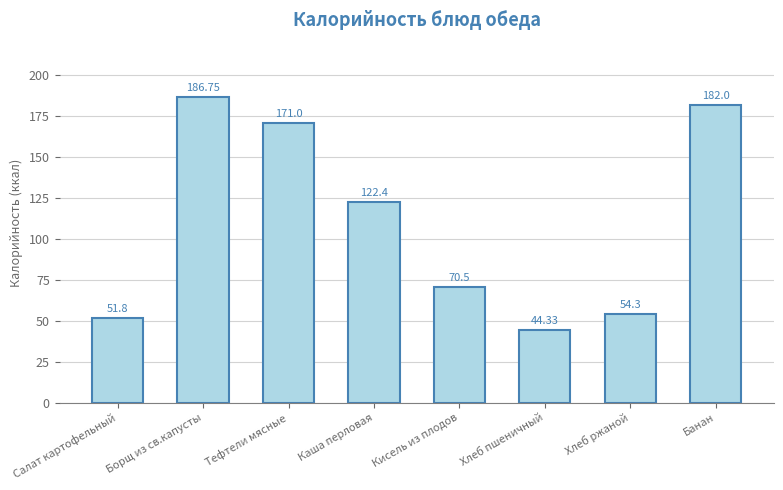

Count the number of values greater than 122.

4